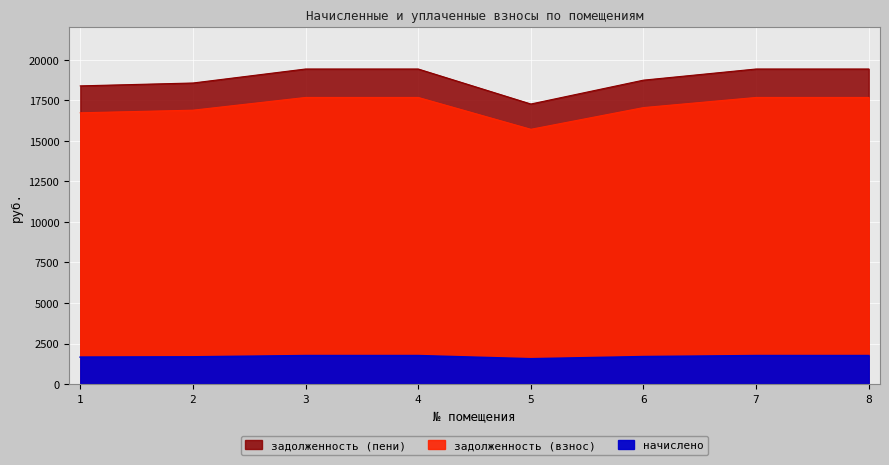

What is the sum of the задолженность (взнос) values at 6 and 4?

34734.2